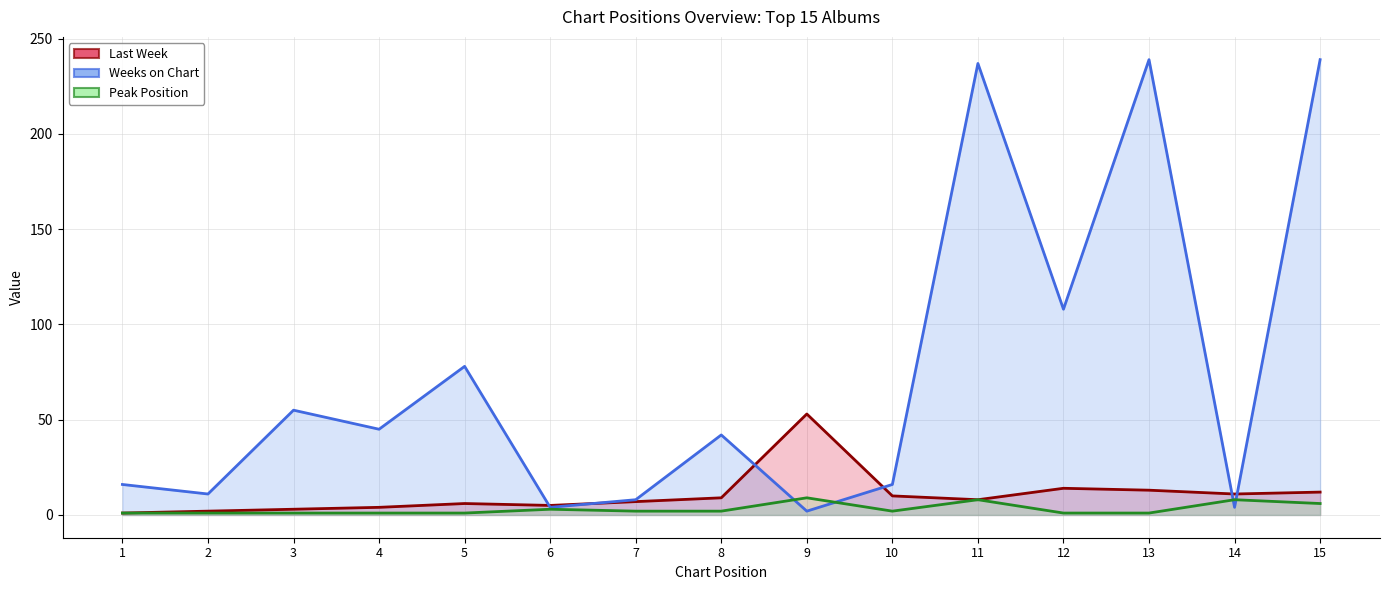

Which series changed the most between 3 and 15?

Weeks on Chart